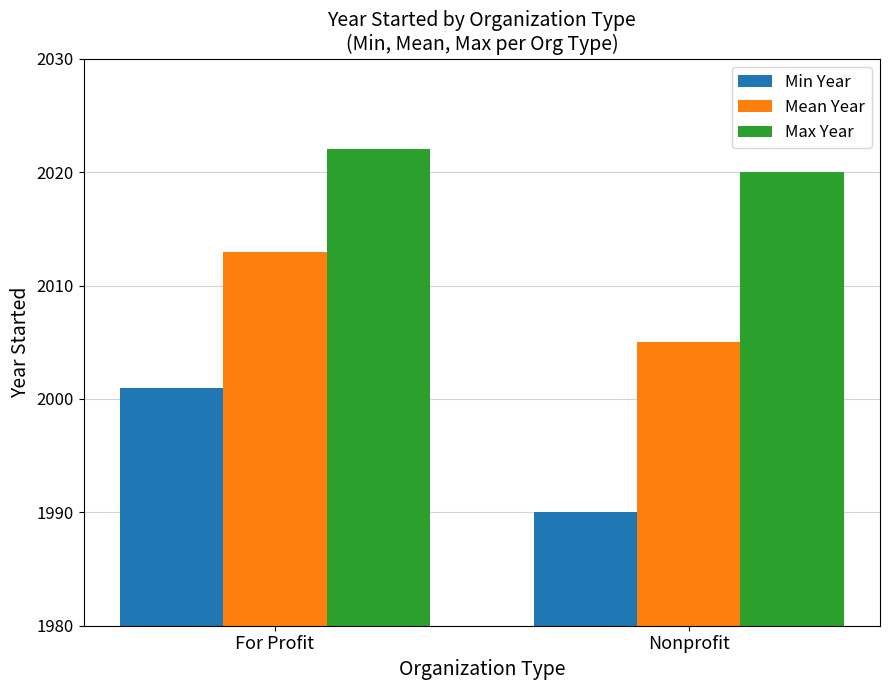

Is the value of Max Year at For Profit greater than the value of Mean Year at Nonprofit?

Yes